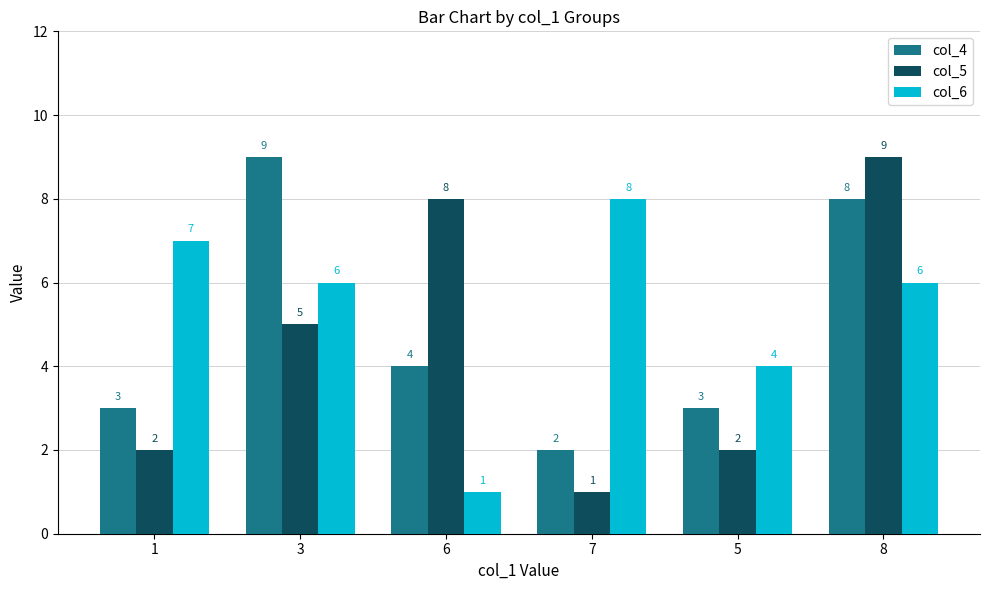

Count the col_6 values in the range 4 to 7.

4